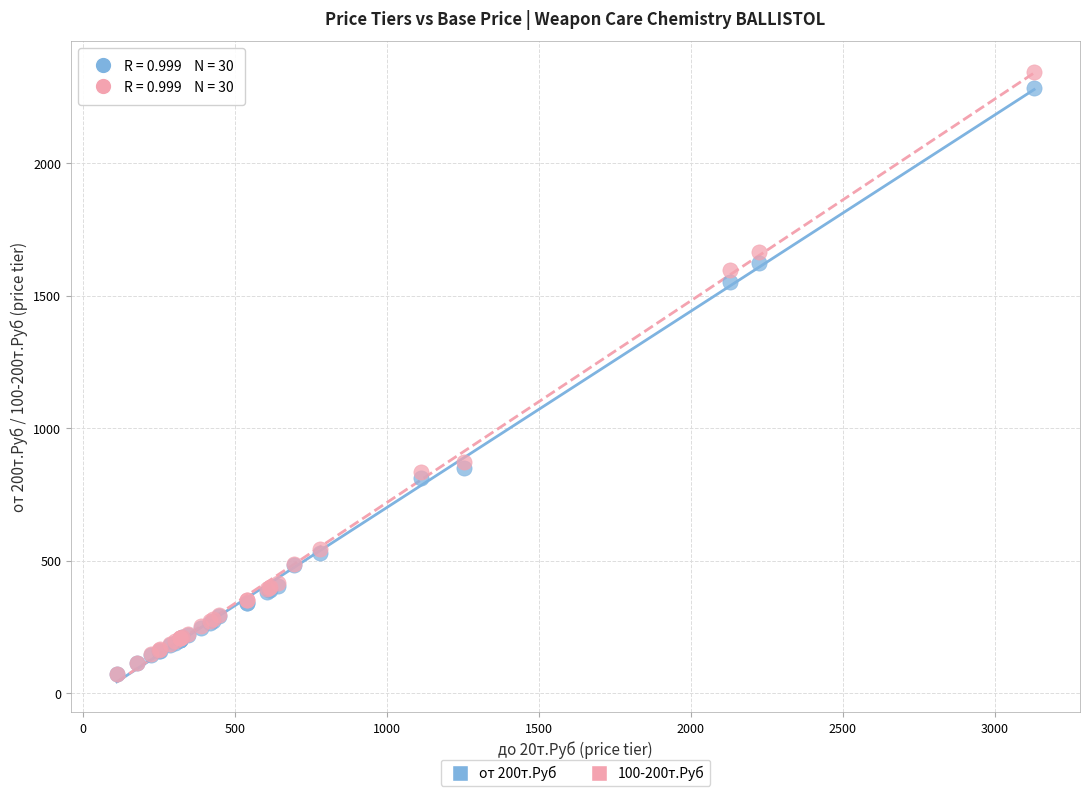

What are all the series names shown in the legend?

от 200т.Руб, 100-200т.Руб